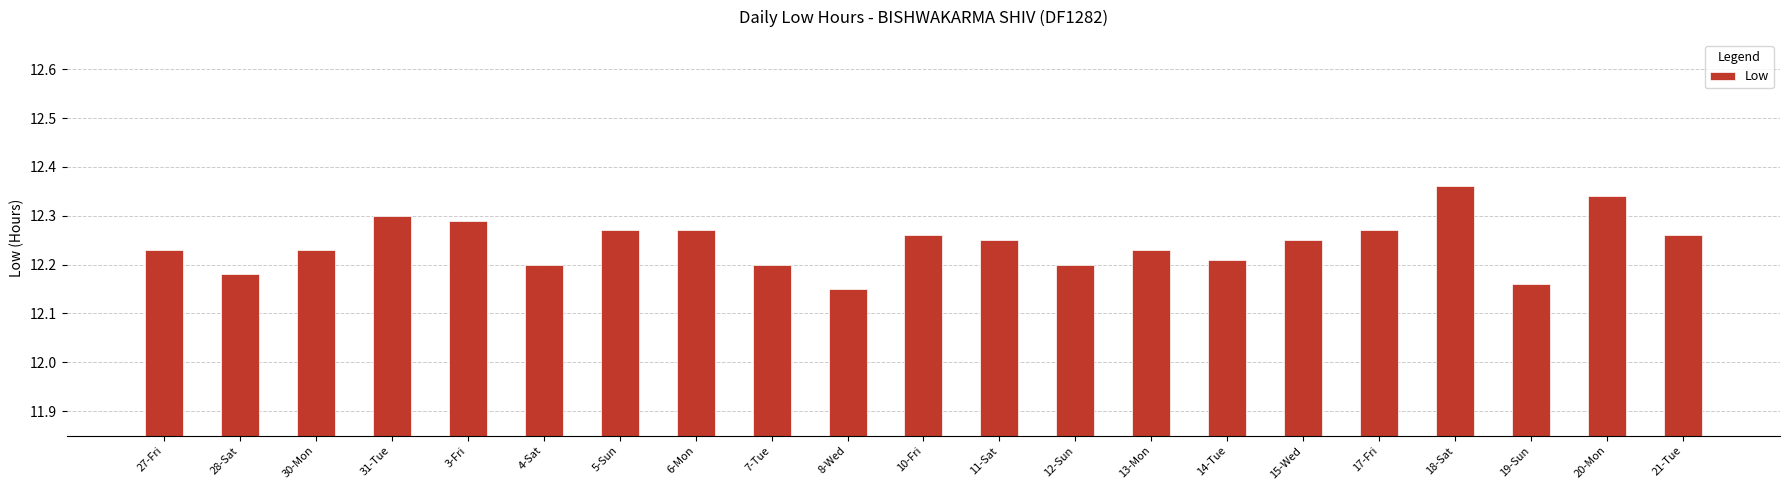

Is it true that the value at 15-Wed is 12.2?

True